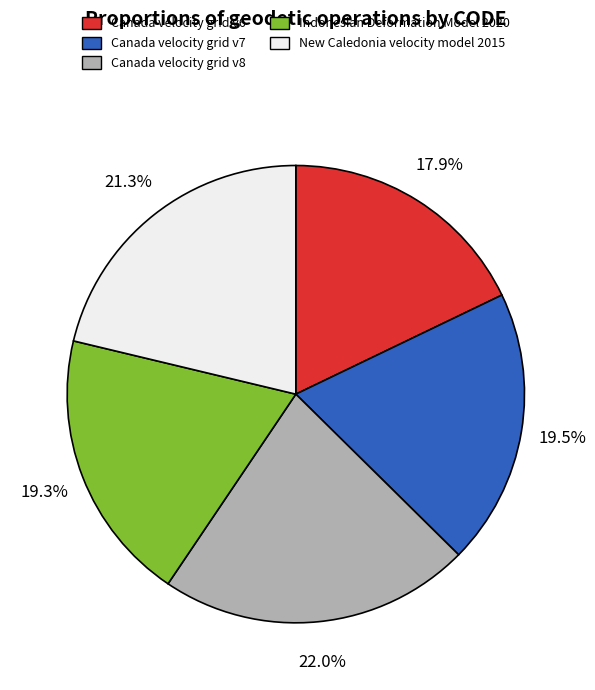

What is the ratio of the value at Canada velocity grid v7 to the value at Indonesian Deformation Model 2020?

1.0